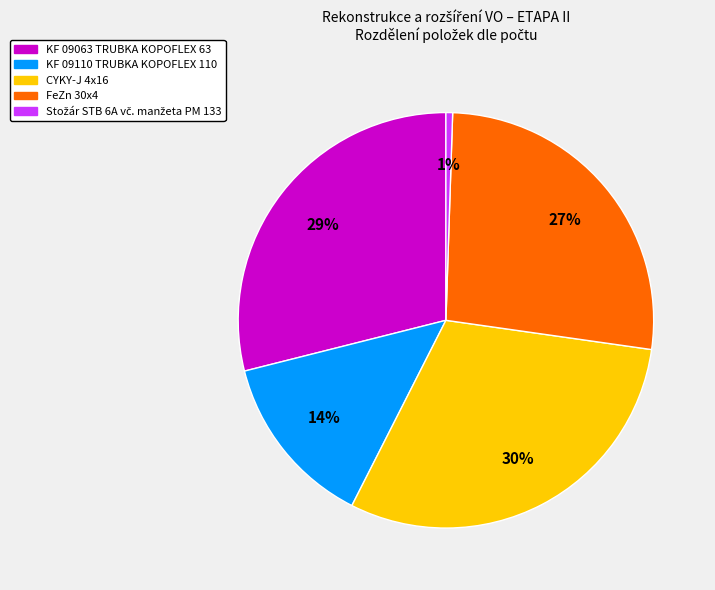

How many slices are in this pie chart?

5